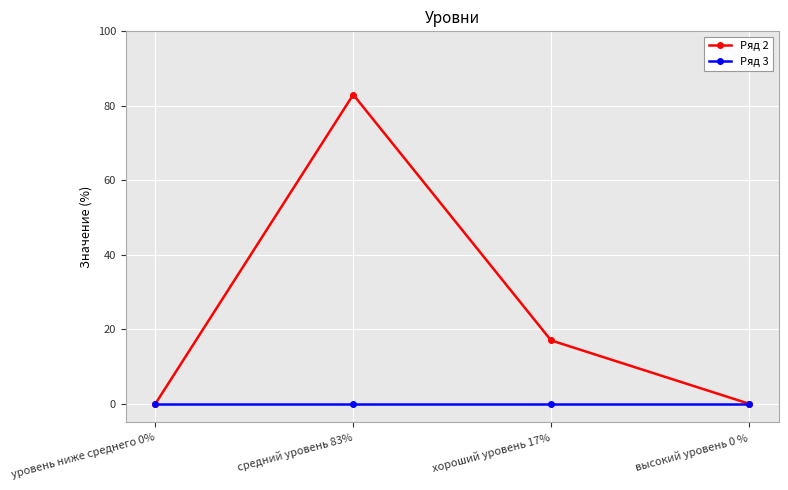

Reading left to right, extract all data points from this chart.

Ряд 2: уровень ниже среднего 0%=0	средний уровень 83%=83	хороший уровень 17%=17	высокий уровень 0 %=0
Ряд 3: уровень ниже среднего 0%=0	средний уровень 83%=0	хороший уровень 17%=0	высокий уровень 0 %=0